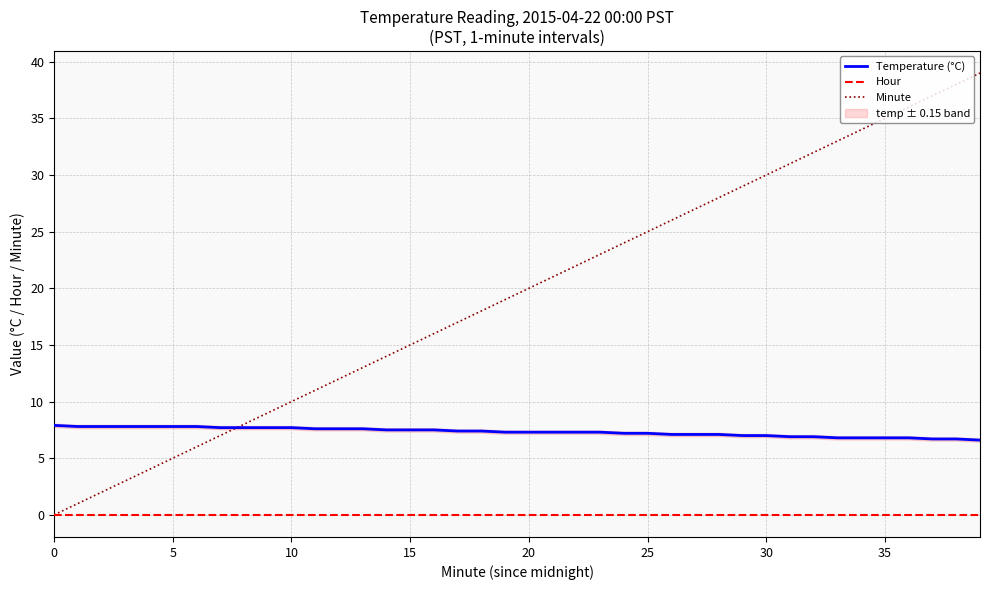

What are all the series names shown in the legend?

Temperature (°C), Hour, Minute